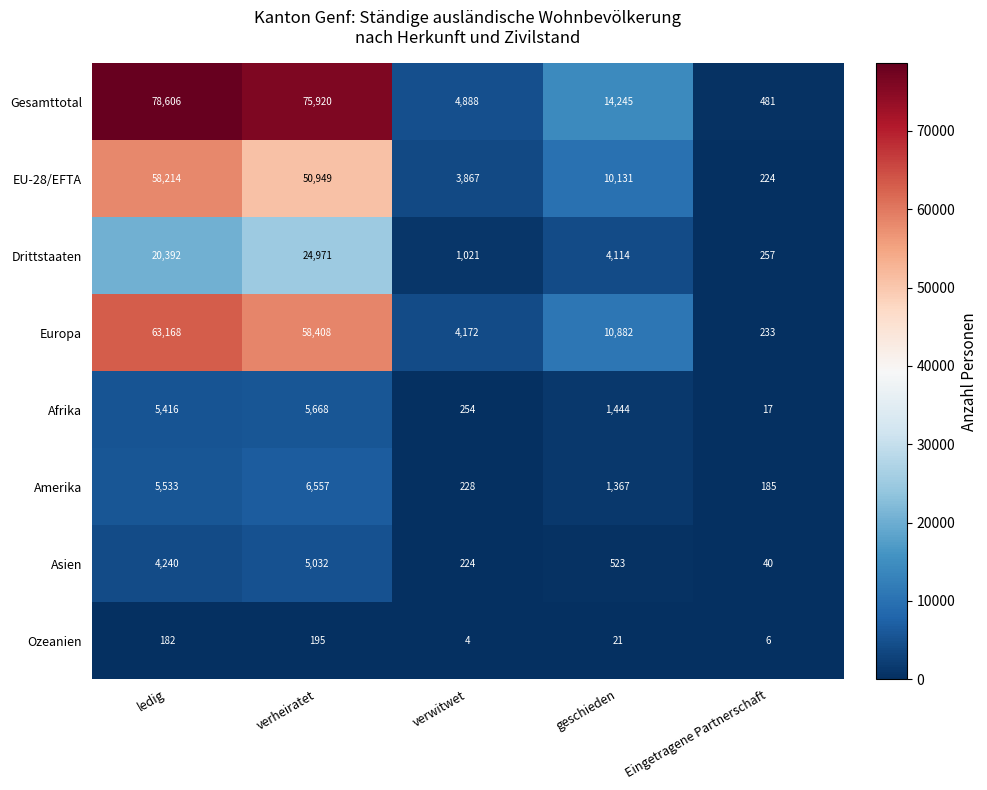

True or false: Gesamttotal has a value of 481 at Eingetragene Partnerschaft.

True